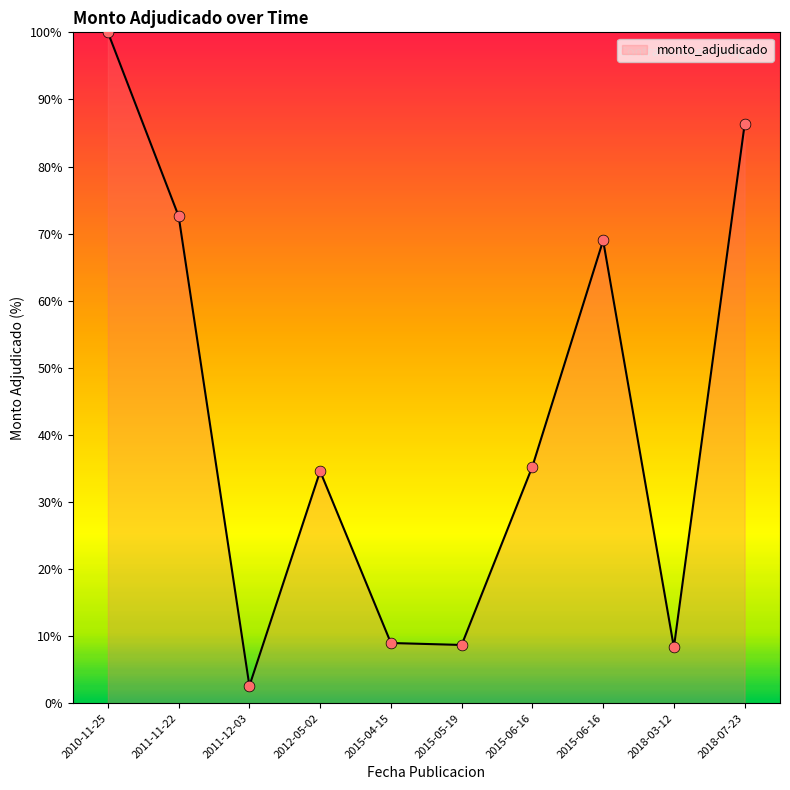

What is the change in value from 2011-12-03 to 2018-03-12?

+5.7